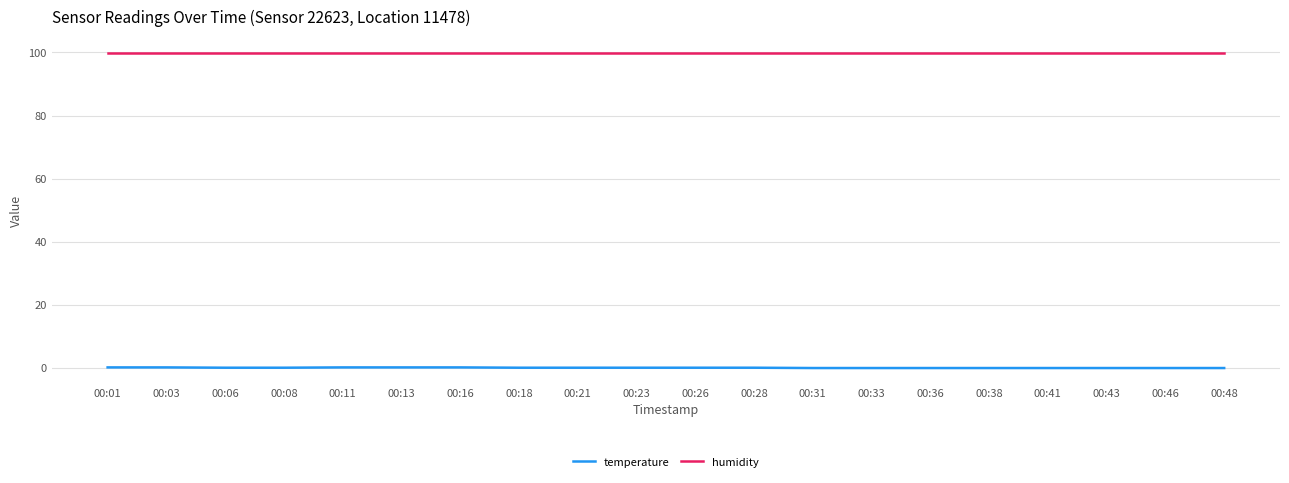

Rank the series by their average value, from lowest to highest.

temperature, humidity